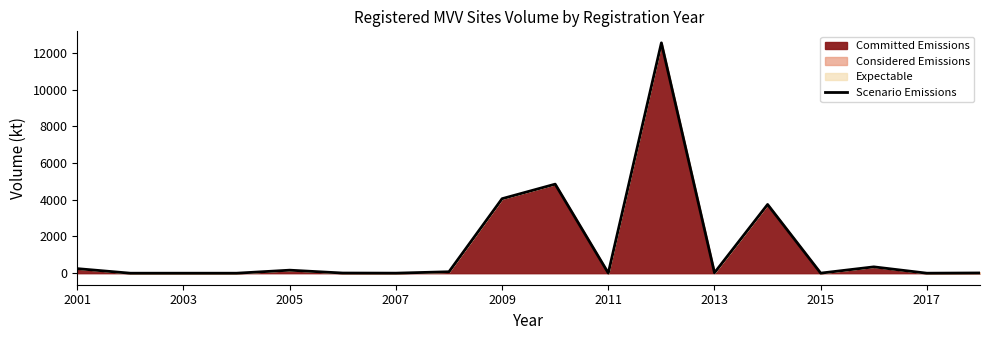

True or false: Scenario Emissions has a value of 4.1 at 2015.

True